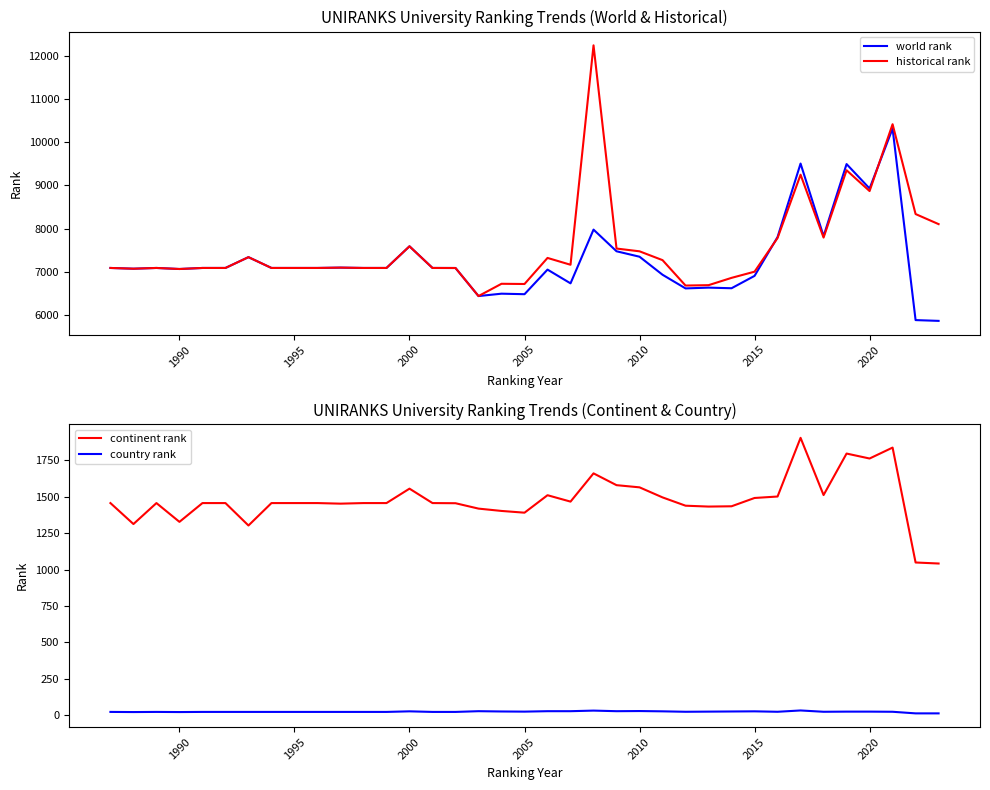

Is it true that historical rank equals 7088 at 1995?

True